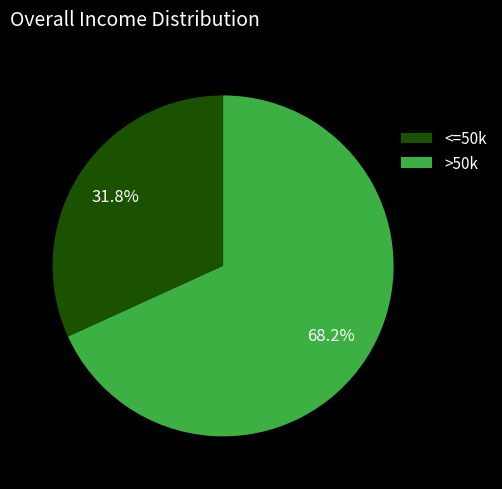

How many segments does this pie chart have?

2